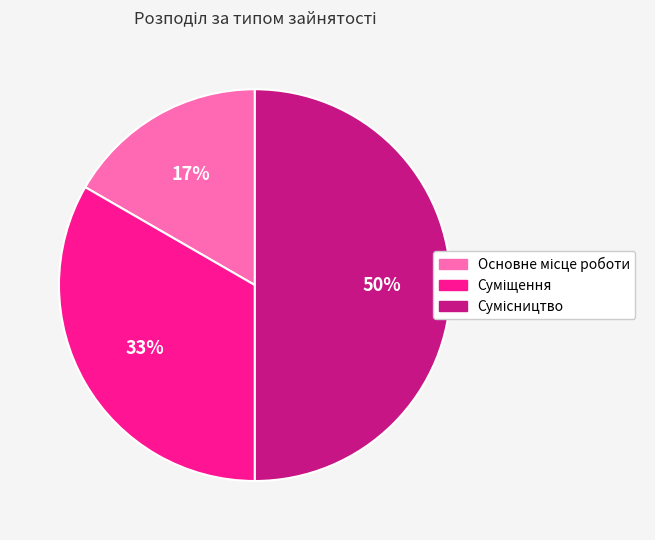

To the nearest percent, what is the average slice percentage?

33%